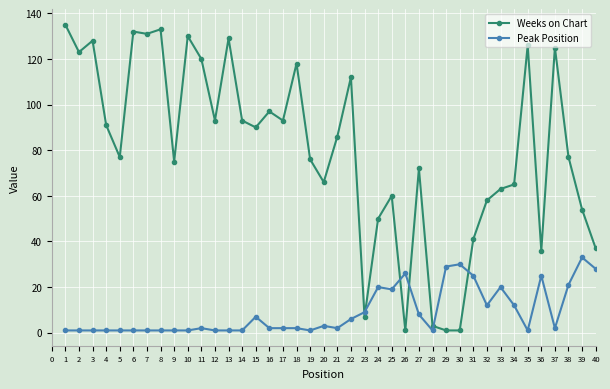

At 35, list the series in order from smallest to largest.

Peak Position, Weeks on Chart